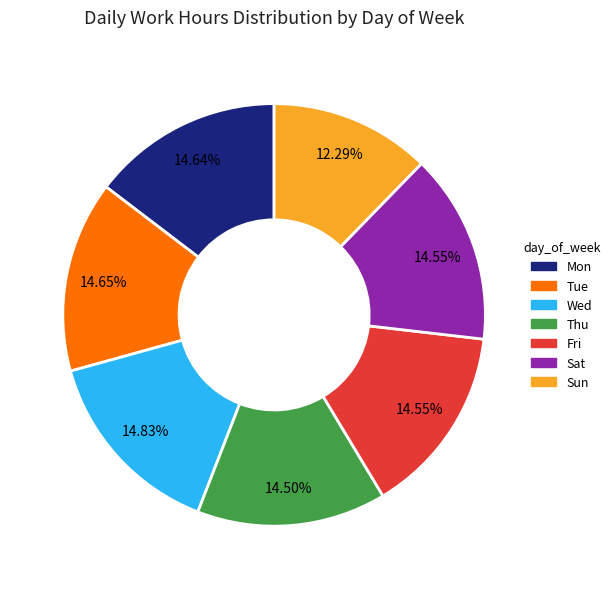

To the nearest percent, what percentage of the pie is Fri?

15%